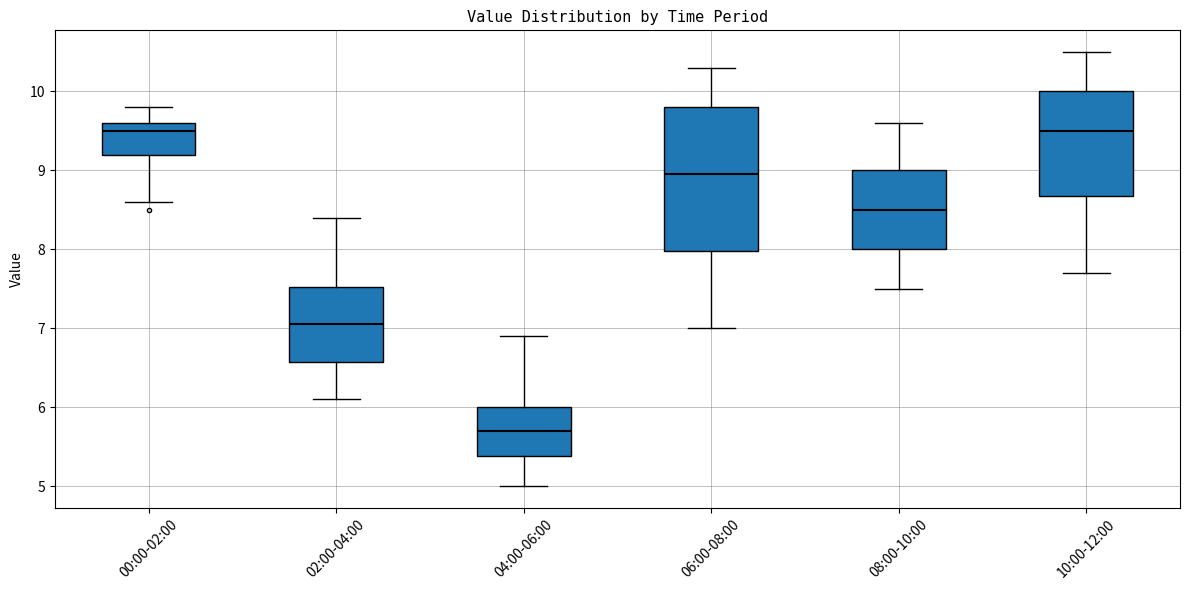

Reading left to right, transcribe this box plot: for each box, give where its median line is, the range the box spans, and where its two whiskers end, as read against the y-axis. The values are not printed on the chart, so give them approximately, as read against the axis.

00:00-02:00: median 9.5, box 9.2 to 9.6, whiskers 8.6 to 9.8
02:00-04:00: median 7.1, box 6.6 to 7.5, whiskers 6.1 to 8.4
04:00-06:00: median 5.7, box 5.4 to 6.0, whiskers 5.0 to 6.9
06:00-08:00: median 9.0, box 8.0 to 9.8, whiskers 7.0 to 10.3
08:00-10:00: median 8.5, box 8.0 to 9.0, whiskers 7.5 to 9.6
10:00-12:00: median 9.5, box 8.7 to 10.0, whiskers 7.7 to 10.5